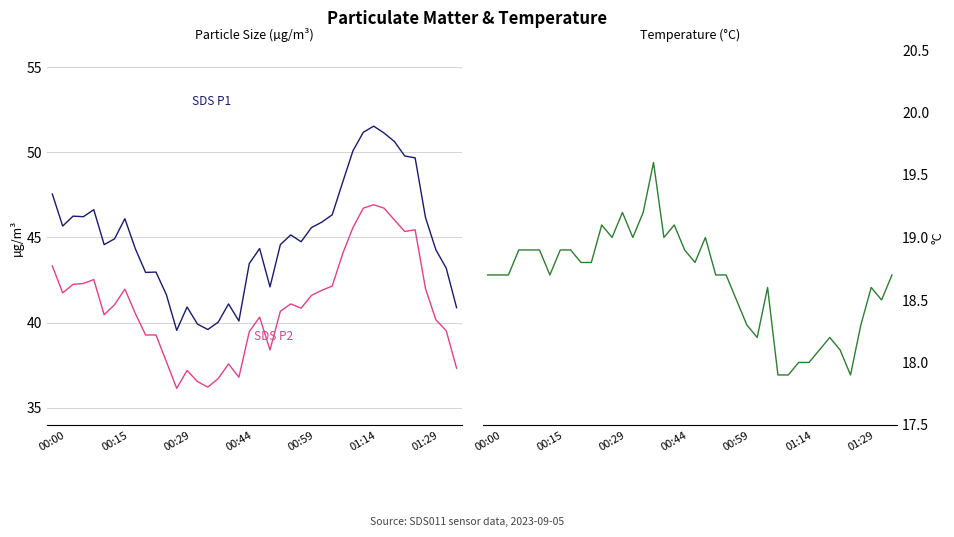

What are all the series names shown in the legend?

SDS P1, SDS P2, Temperature